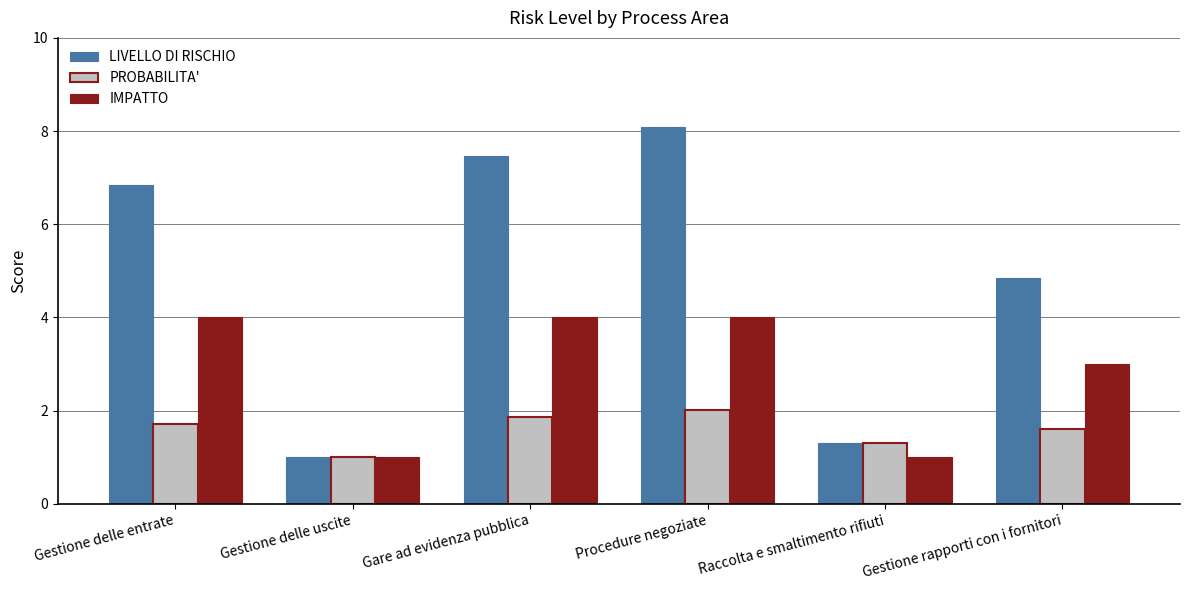

At Gestione rapporti con i fornitori, list the series in order from largest to smallest.

LIVELLO DI RISCHIO, IMPATTO, PROBABILITA'